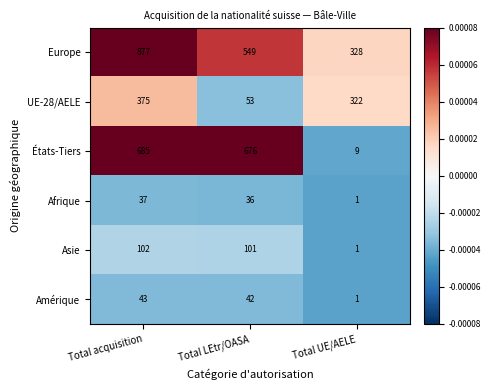

Reading right to left, transcribe all the data shown in this chart.

Europe: 328	549	877
UE-28/AELE: 322	53	375
États-Tiers: 9	676	685
Afrique: 1	36	37
Asie: 1	101	102
Amérique: 1	42	43